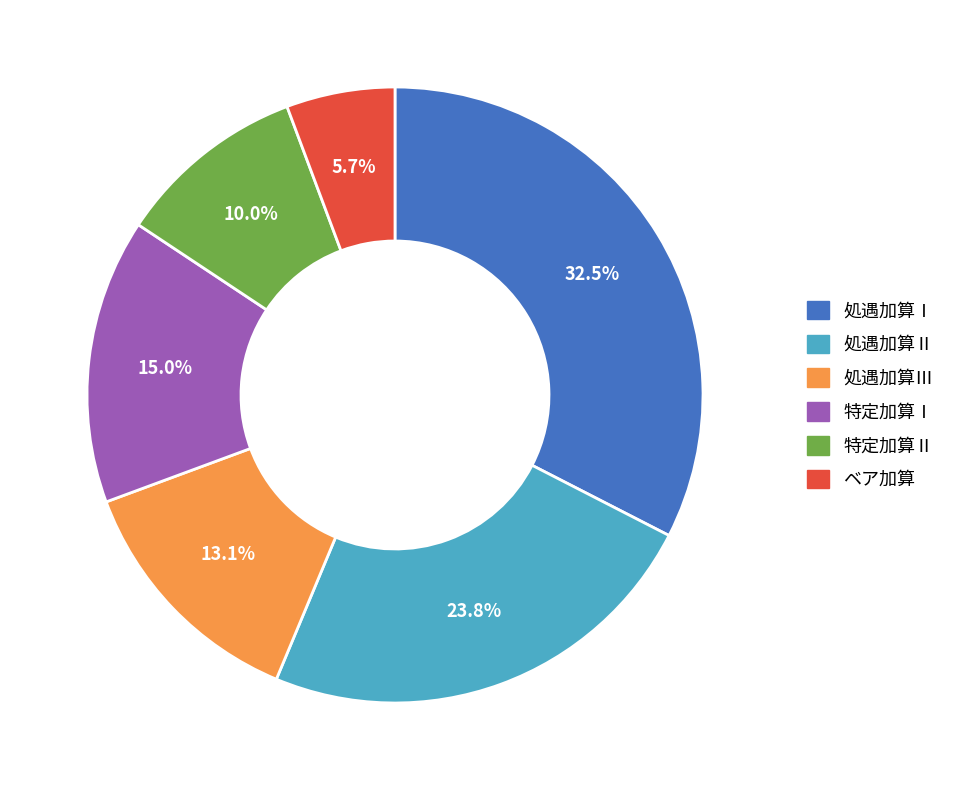

Is there any slice that represents more than half of the pie?

No